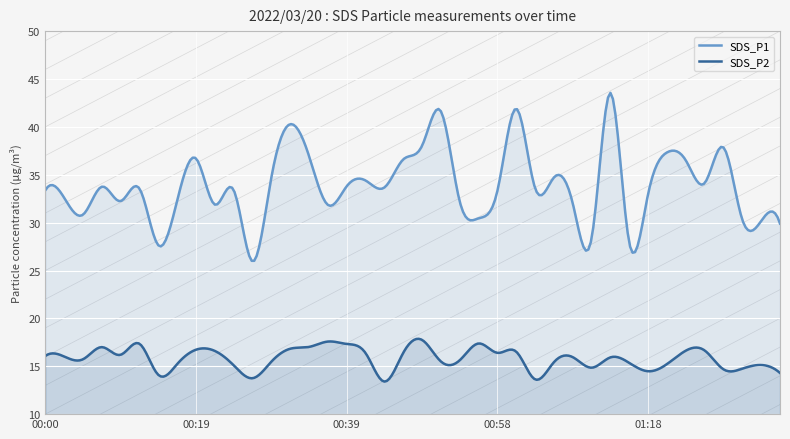

True or false: SDS_P1 and SDS_P2 cross at least once.

False